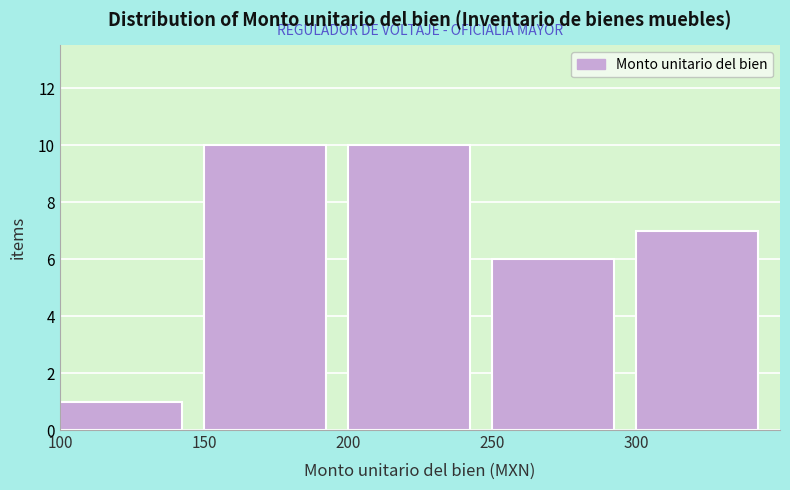

What is the height of the bar covering 200 to 250 on the x-axis? The values are not printed on the chart, so give them approximately, as read against the axis.

10